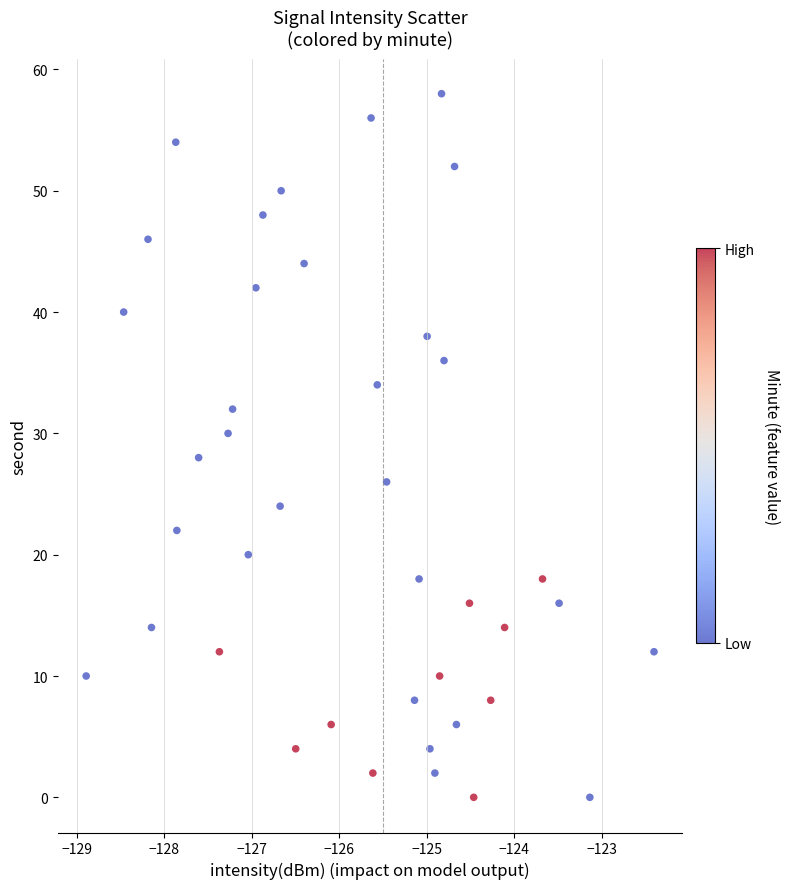

What is the range of Y values (max minus min)?

58